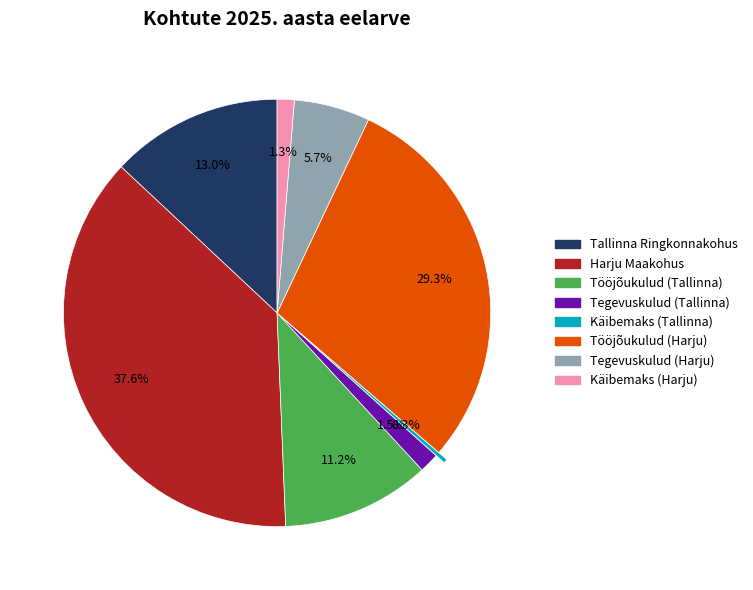

Which has a higher value, Tallinna Ringkonnakohus or Tööjõukulud (Tallinna)?

Tallinna Ringkonnakohus